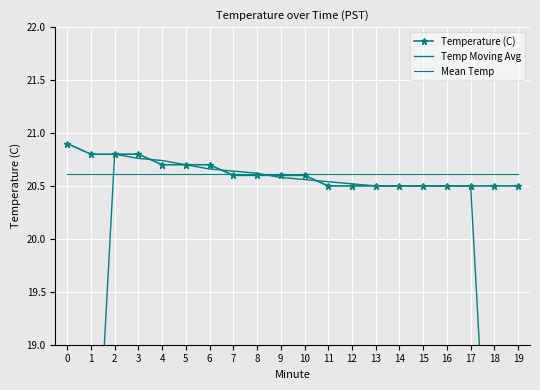

Which label corresponds to the smallest value in the chart?

19